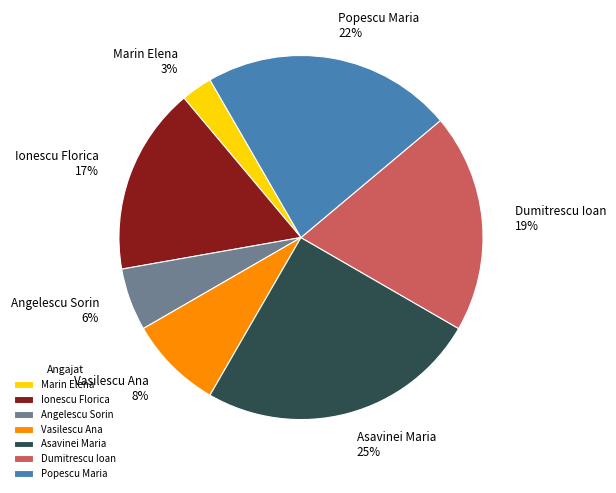

To the nearest percent, what portion does Asavinei Maria represent?

25%